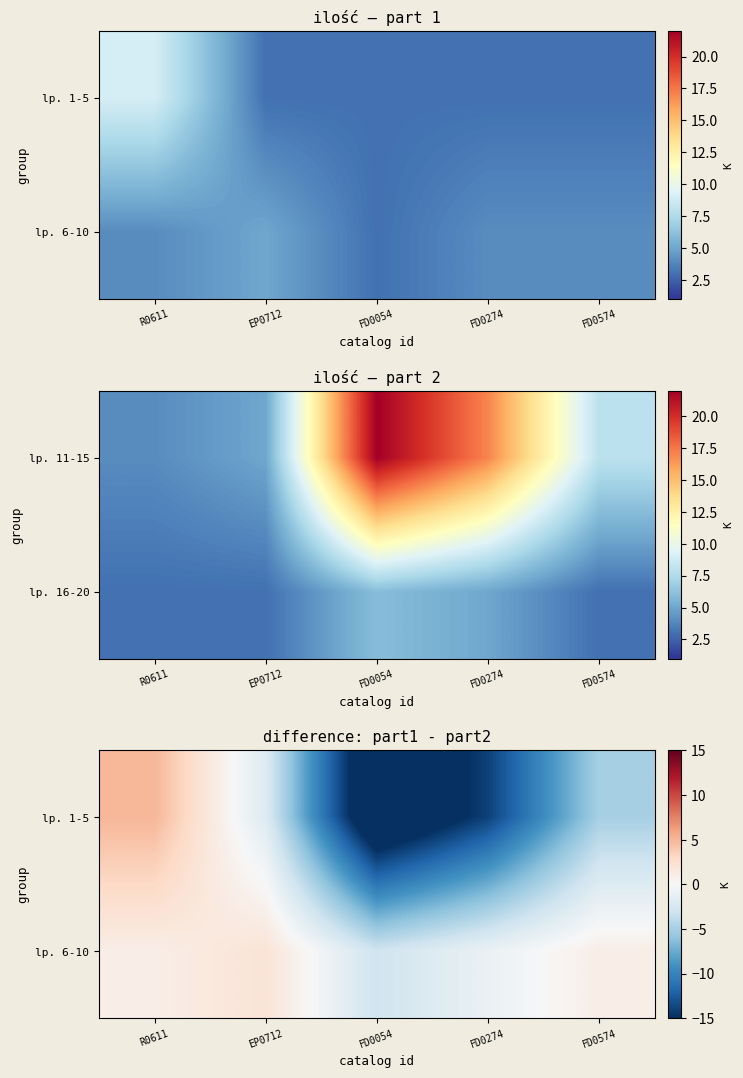

At which label does lp. 1-5 first exceed -5?

R0611